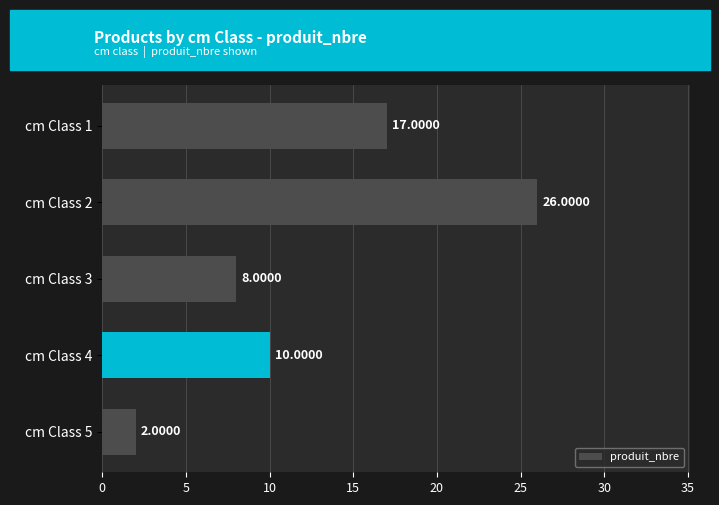

What is the change in value from cm Class 3 to cm Class 4?

+2